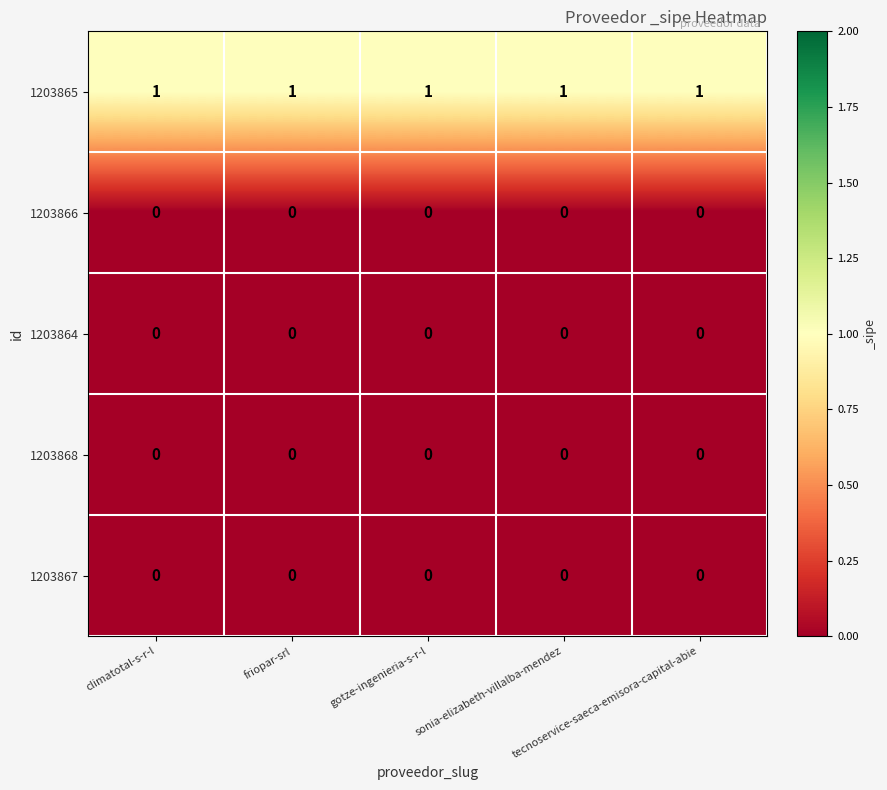

Which series has the largest total across all categories?

1203865